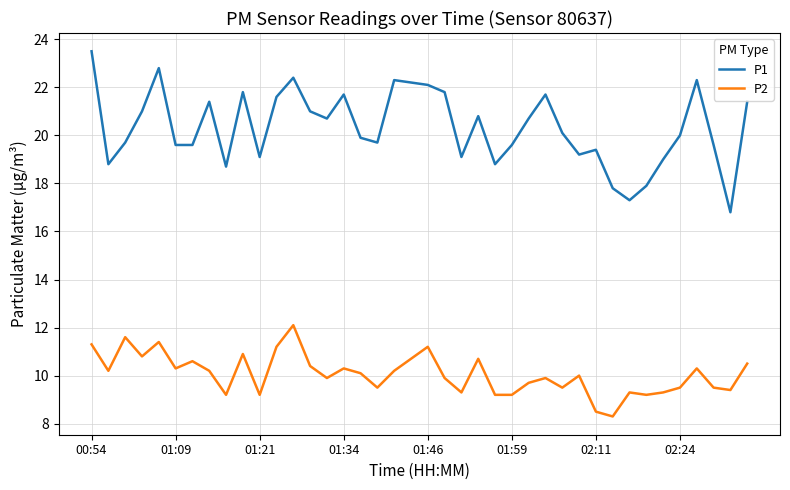

Which series has the widest spread of values?

P1